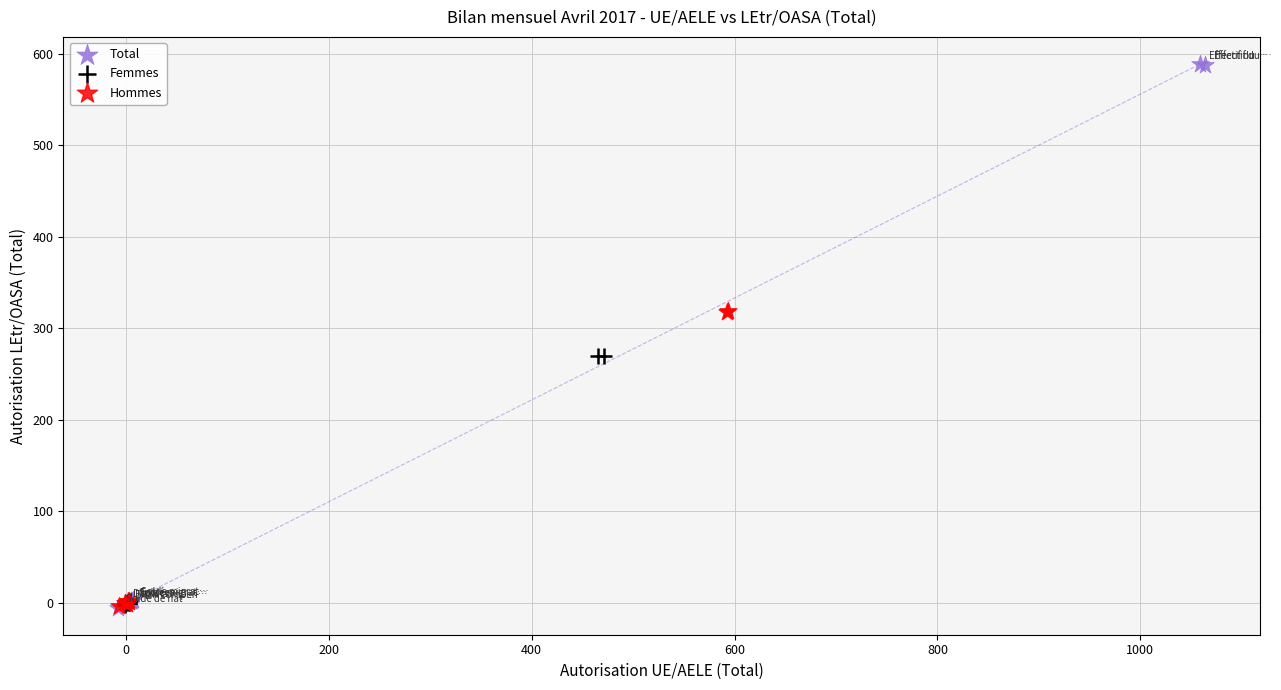

Which series reaches the maximum Y coordinate?

Total